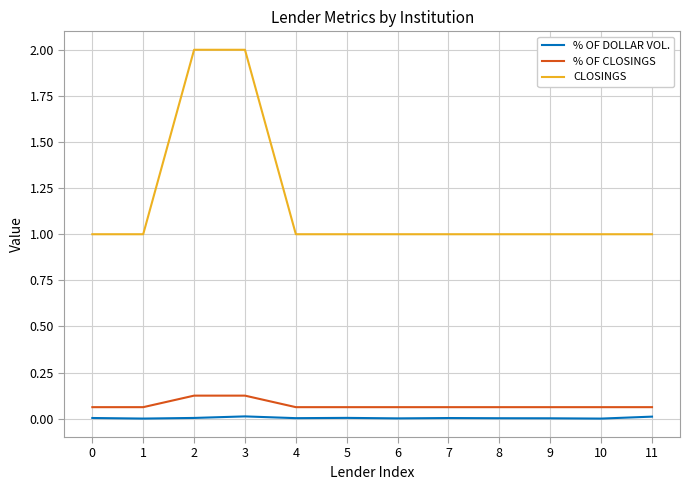

What is the maximum value shown in the chart?

2.0